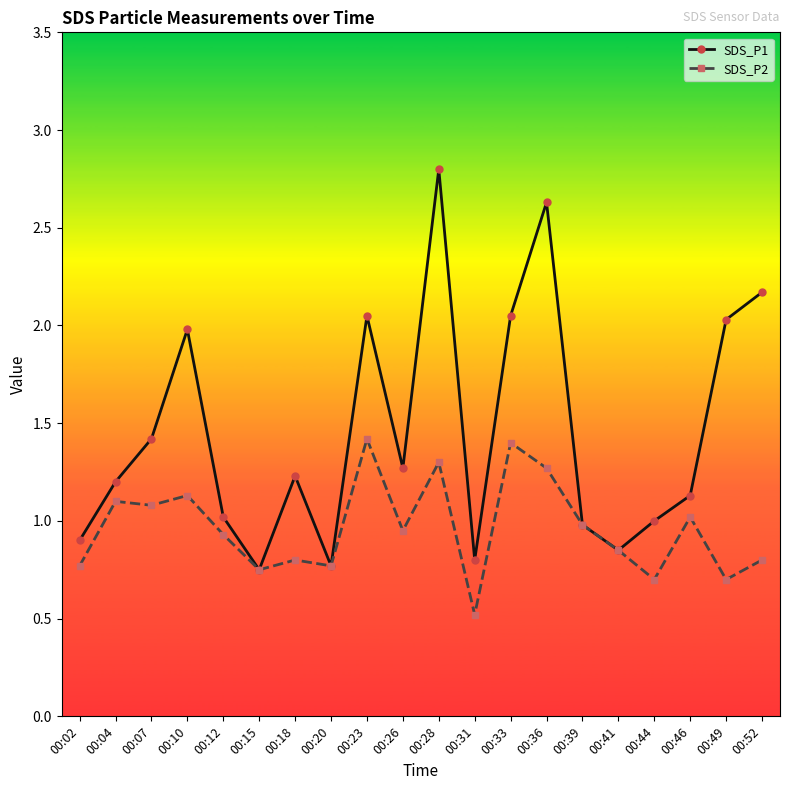

Read the SDS_P2 value at 00:28.

1.3